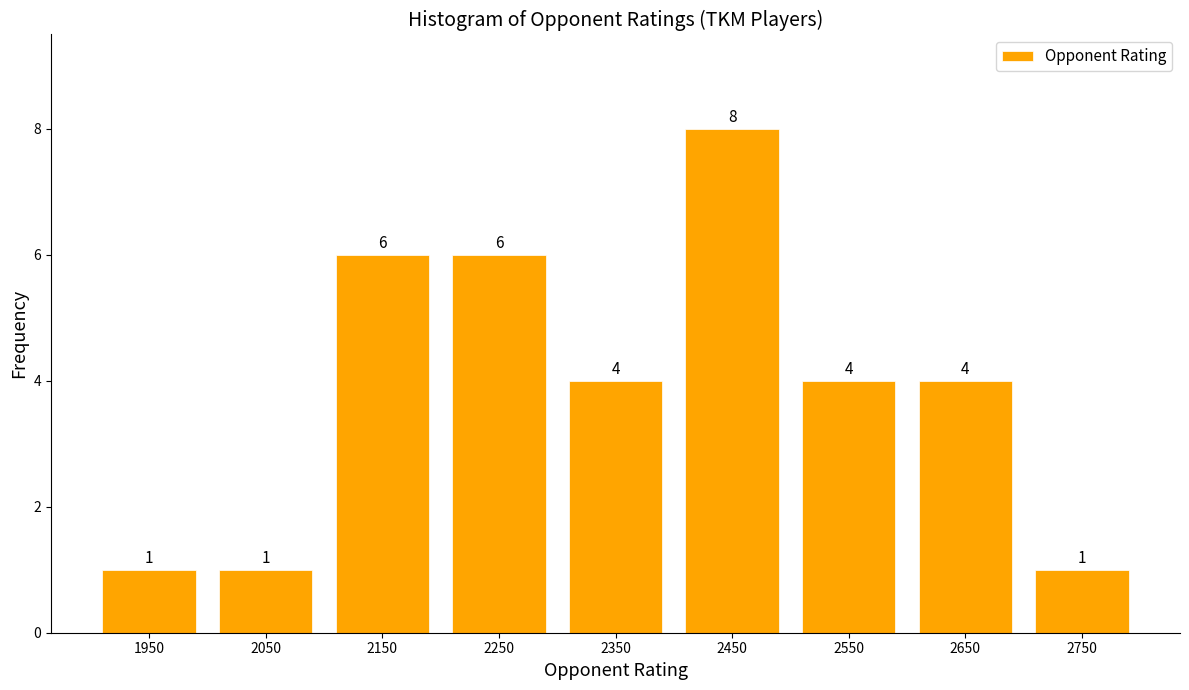

Reading left to right, transcribe this chart: for each bar, give the range it covers on the x-axis and its height.

1900 to 2000: 1
2000 to 2100: 1
2100 to 2200: 6
2200 to 2300: 6
2300 to 2400: 4
2400 to 2500: 8
2500 to 2600: 4
2600 to 2700: 4
2700 to 2800: 1